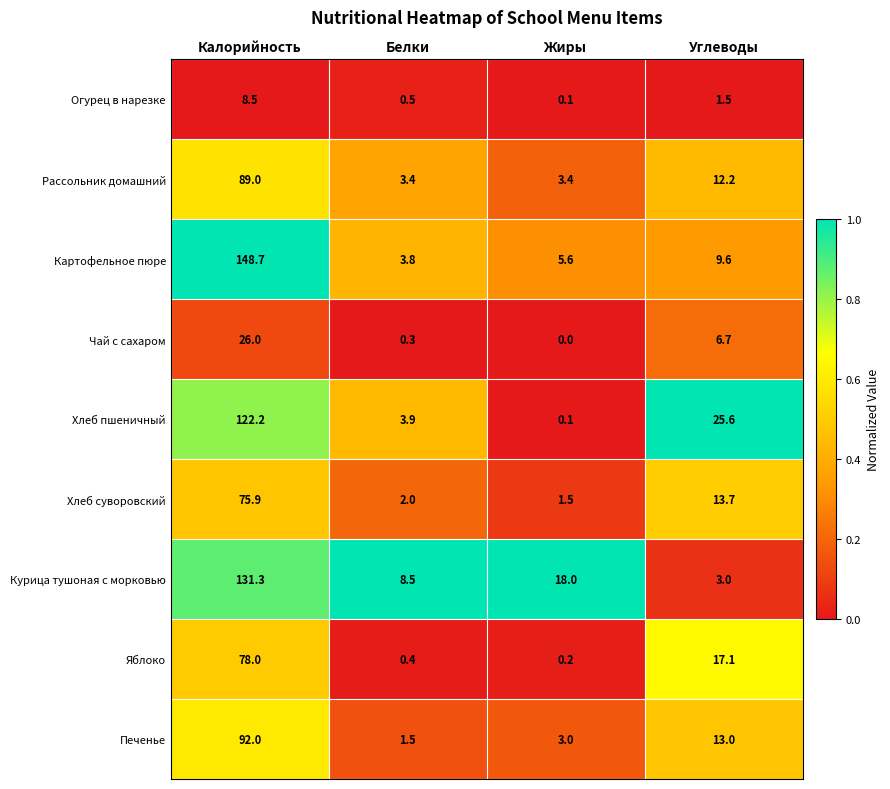

What is the total value across all series at Жиры?

31.9